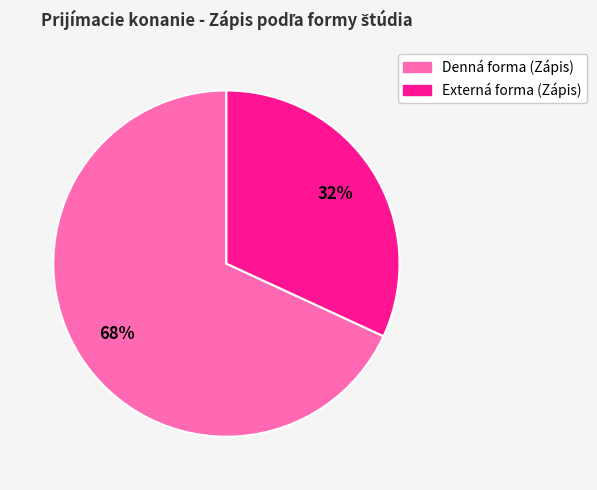

The Denná forma (Zápis) slice represents 76% of the pie. True or false?

False